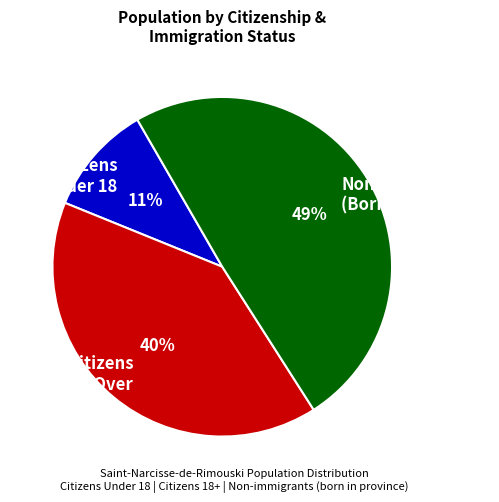

Does any single category account for the majority?

No